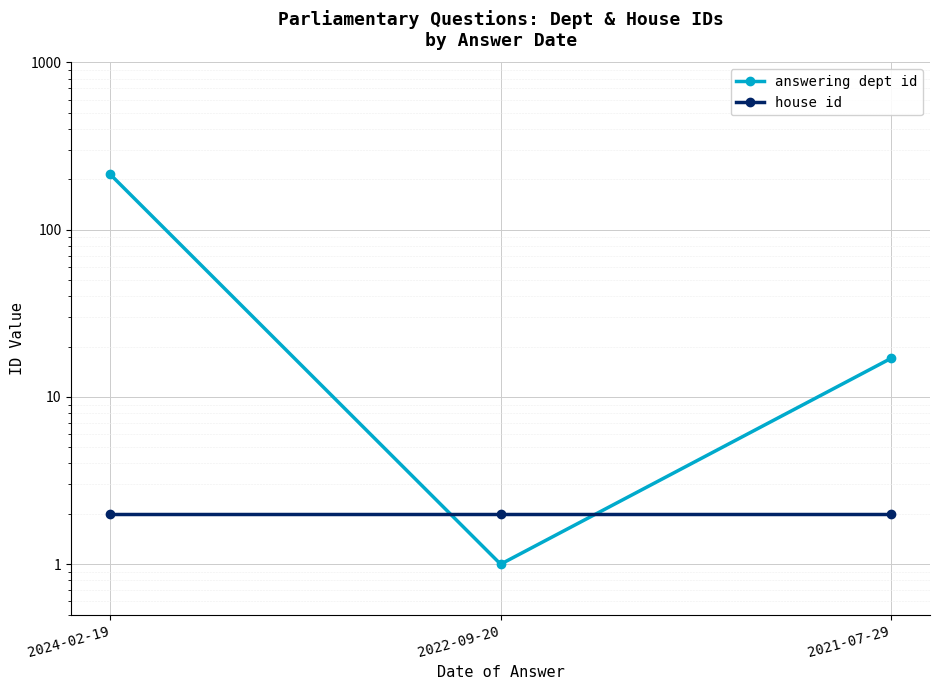

At 2024-02-19, list the series in order from smallest to largest.

house id, answering dept id